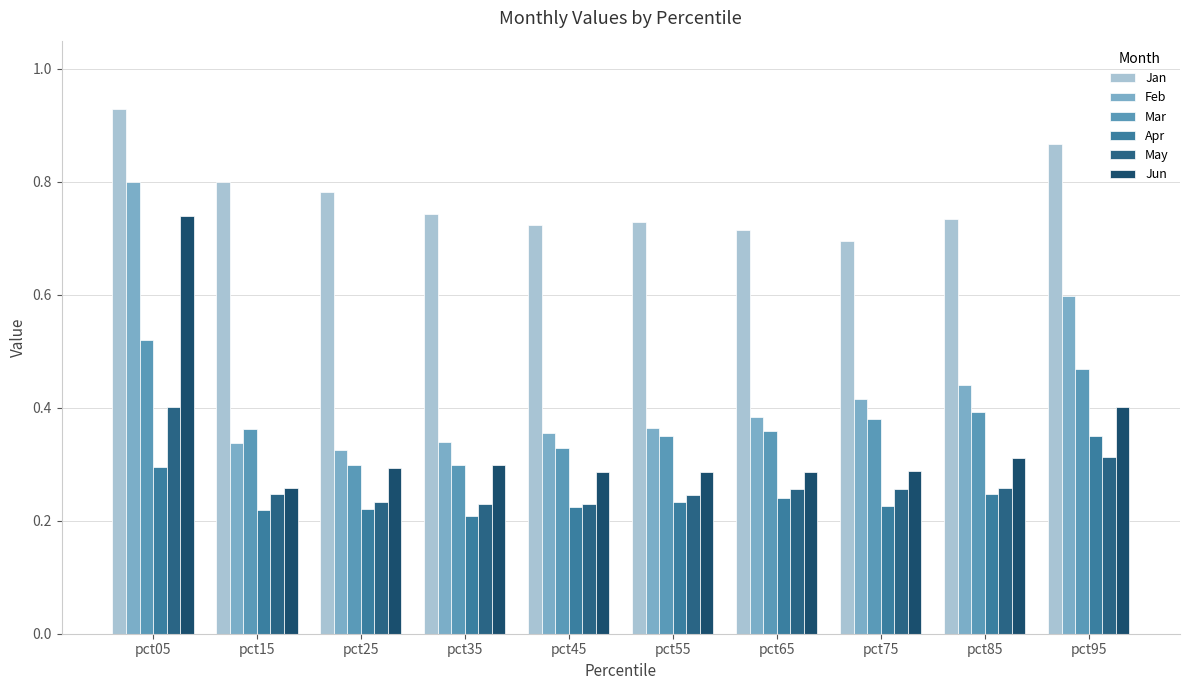

How many bars are there in total?

60